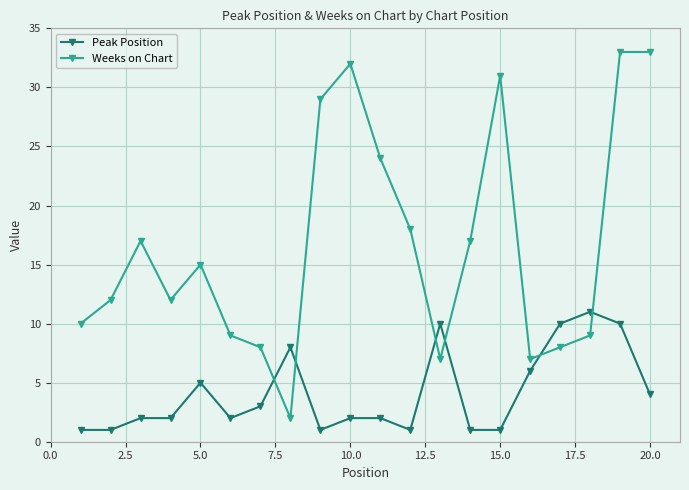

What is the highest value of the Peak Position series?

11